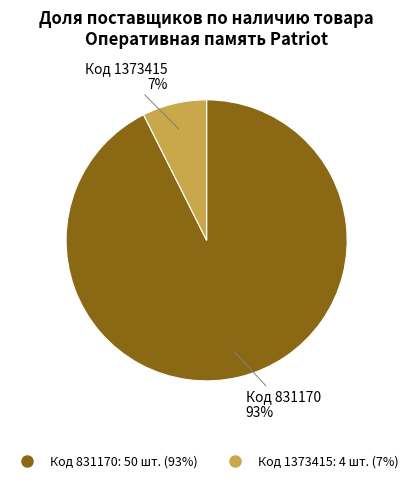

Does any single category account for the majority?

Yes